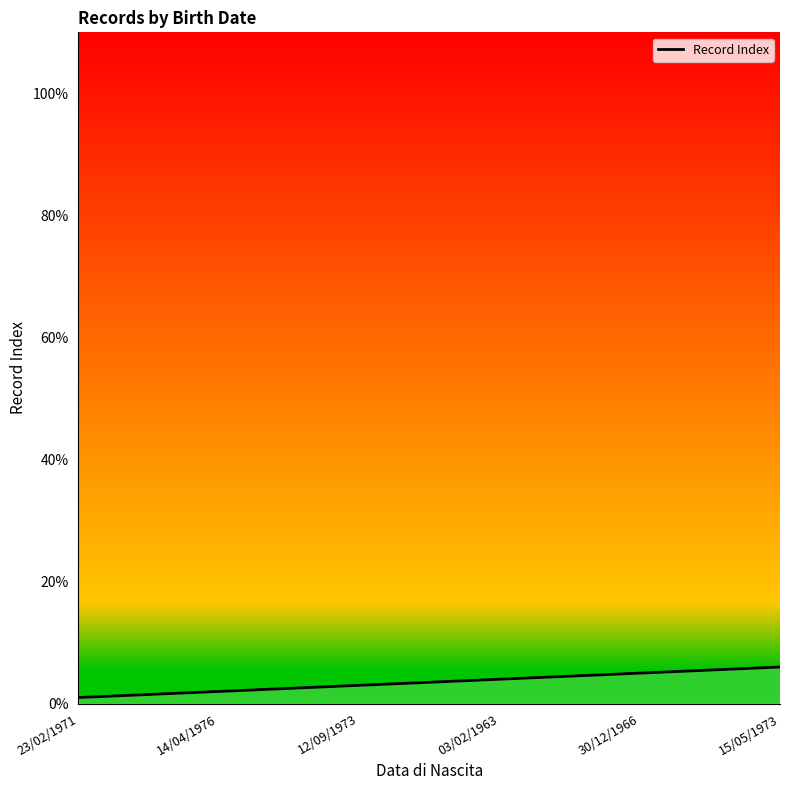

What is the minimum value shown in the chart?

1